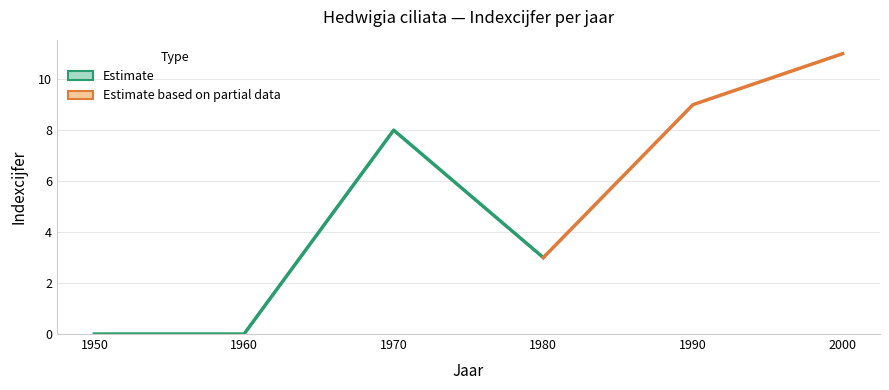

Reading right to left, what are all the values shown in this chart?

indexcijfer: 11	9	3	8	0	0
se: 0	0	0	0	0	0